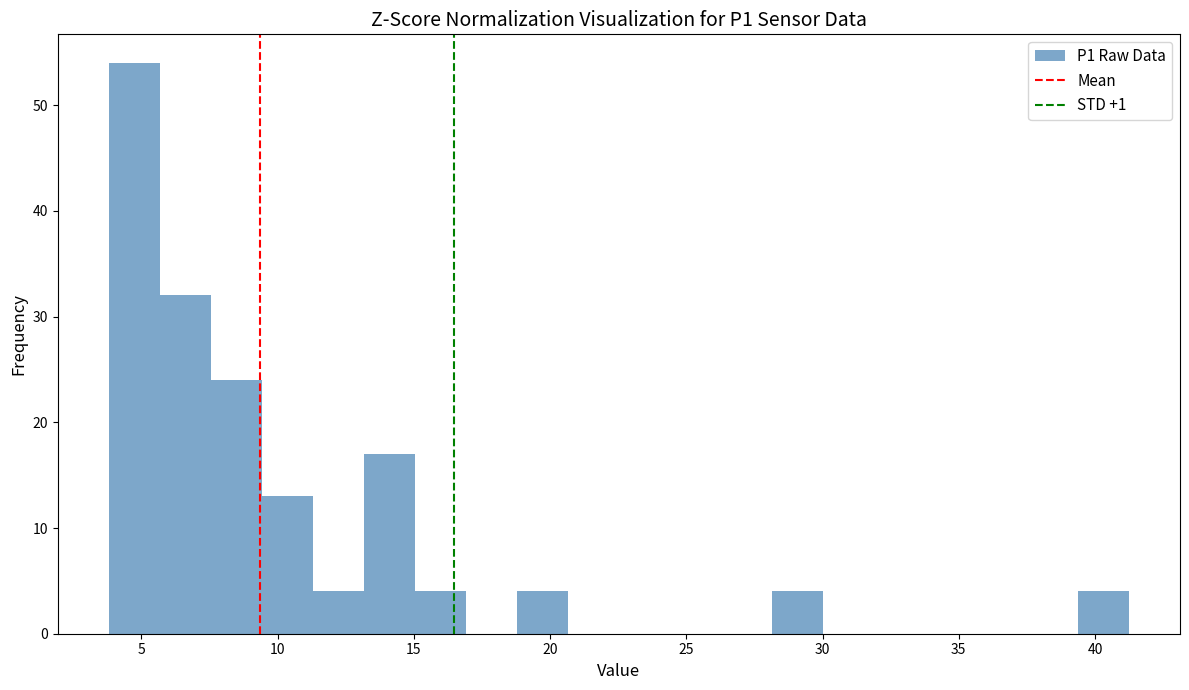

Read against the x-axis, roughly where is the centre of the tallest bar?

4.5